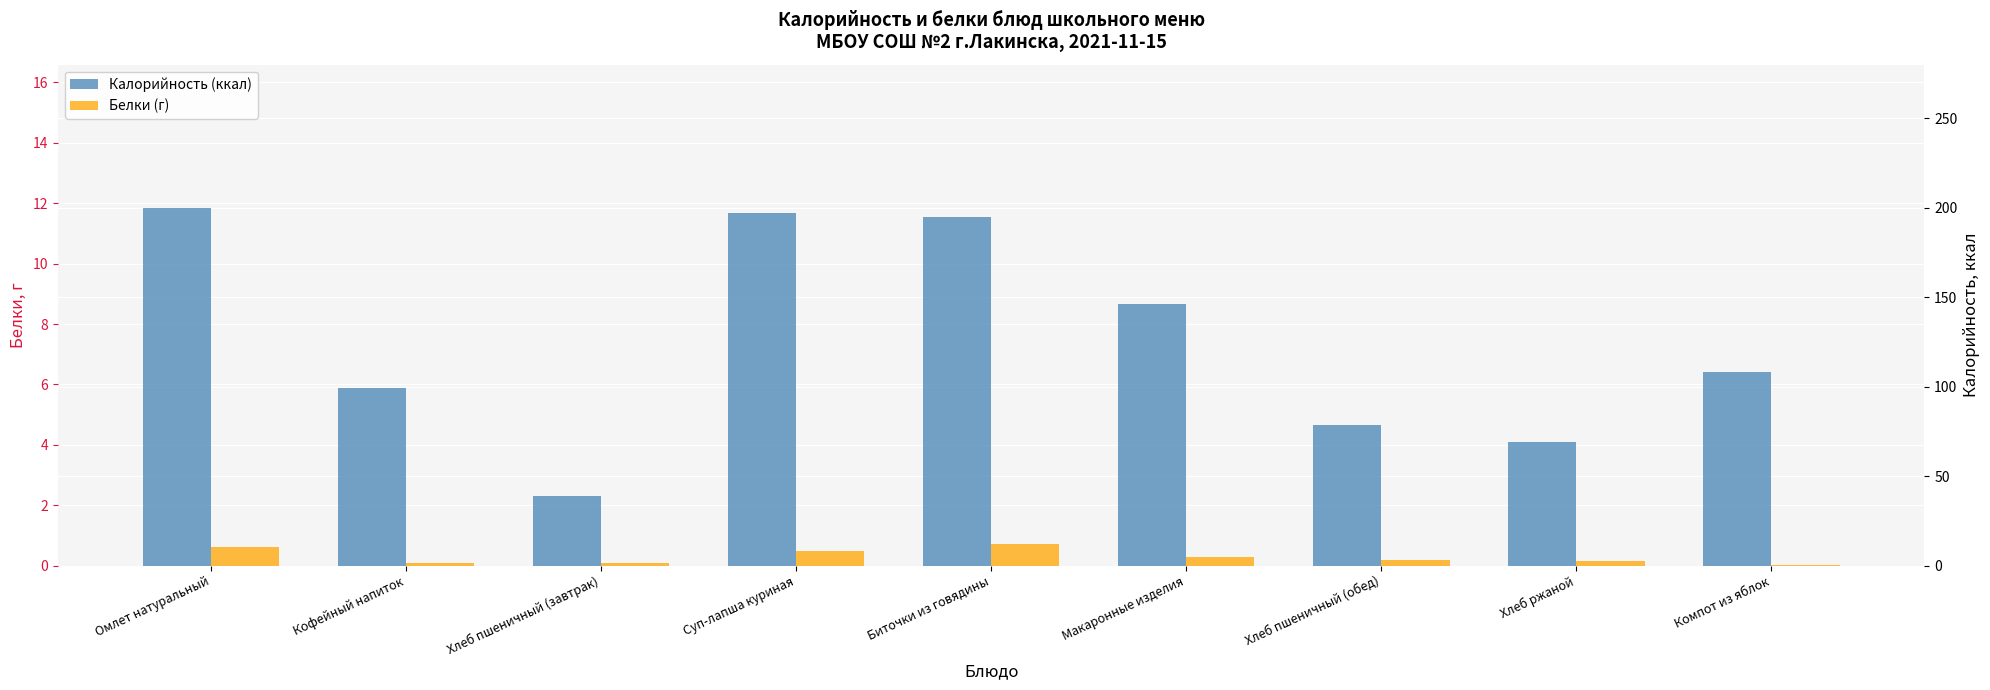

How many bars are there in total?

18